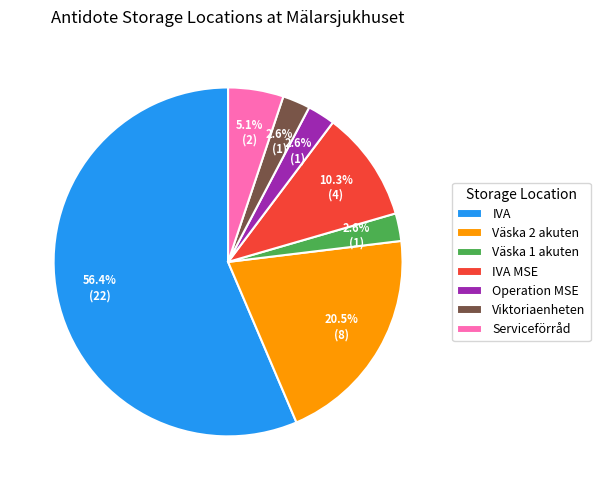

Which category has the biggest portion of the pie?

IVA